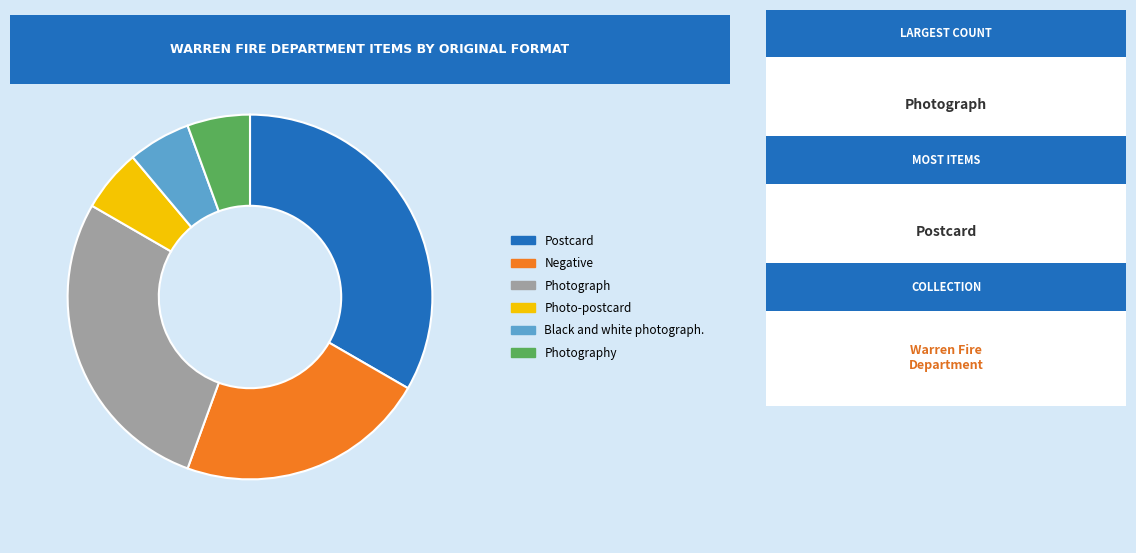

Does any single category account for the majority?

No